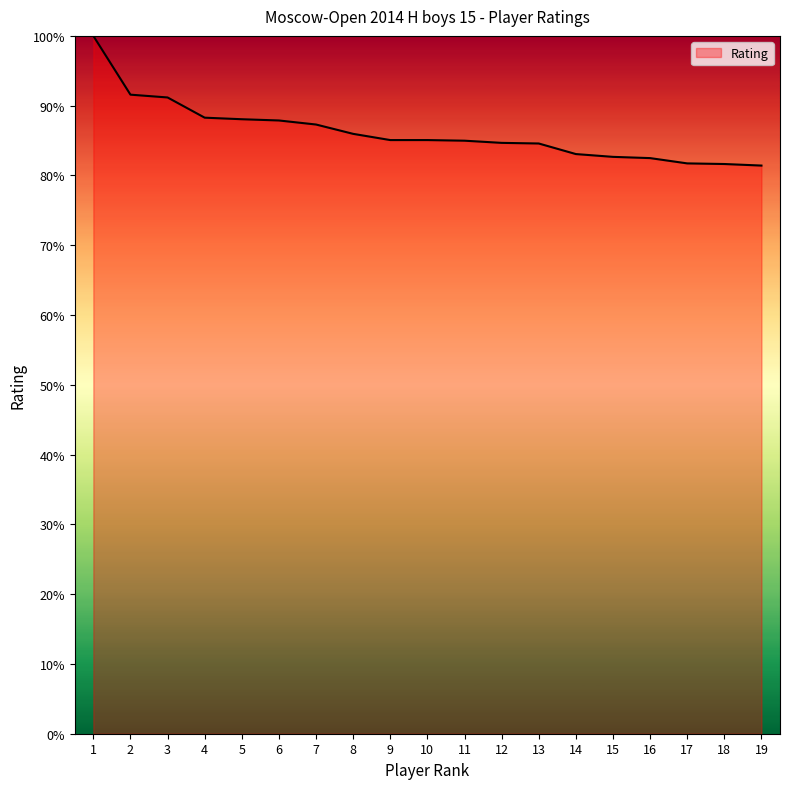

What is the difference between the values at 16 and 19?

1.1